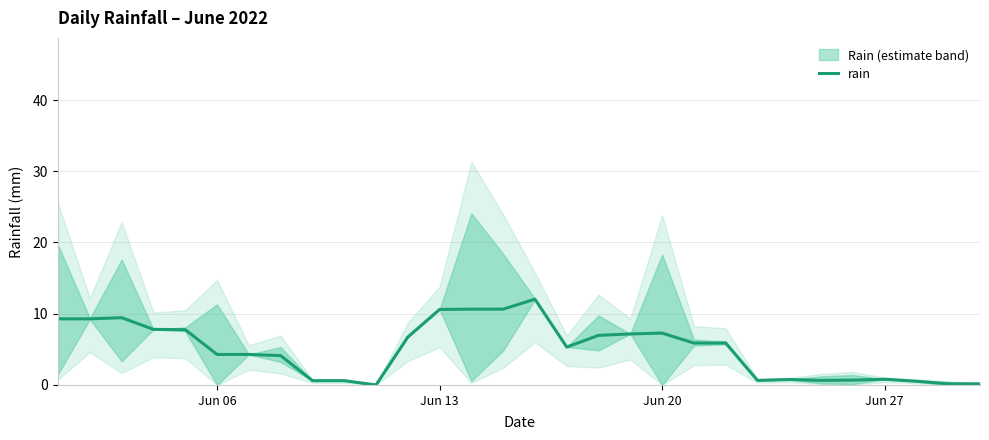

True or false: rain has a value of 7.3 at Jun 20.

True